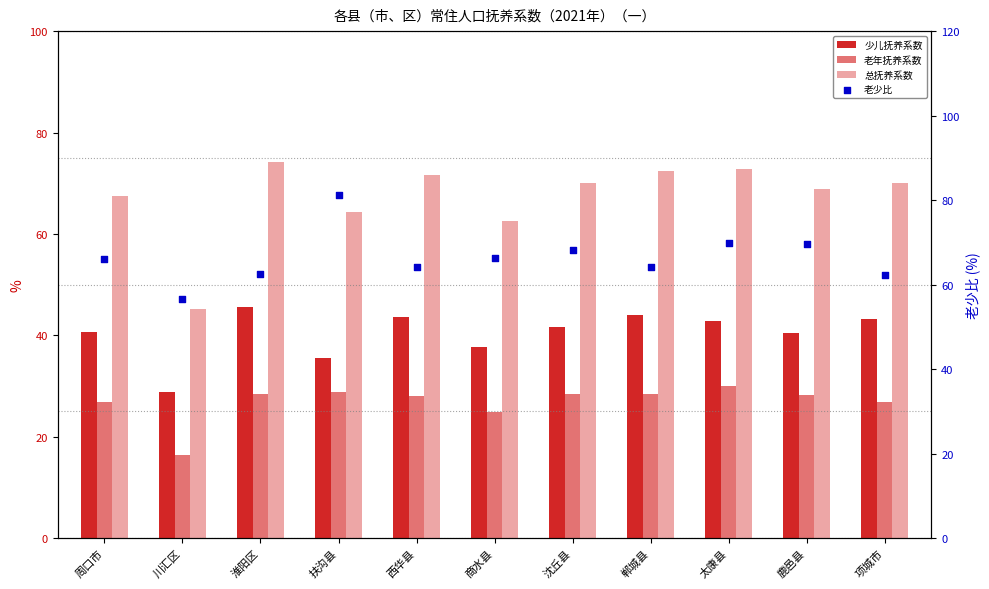

At how many categories does at least one series exceed 45?

11